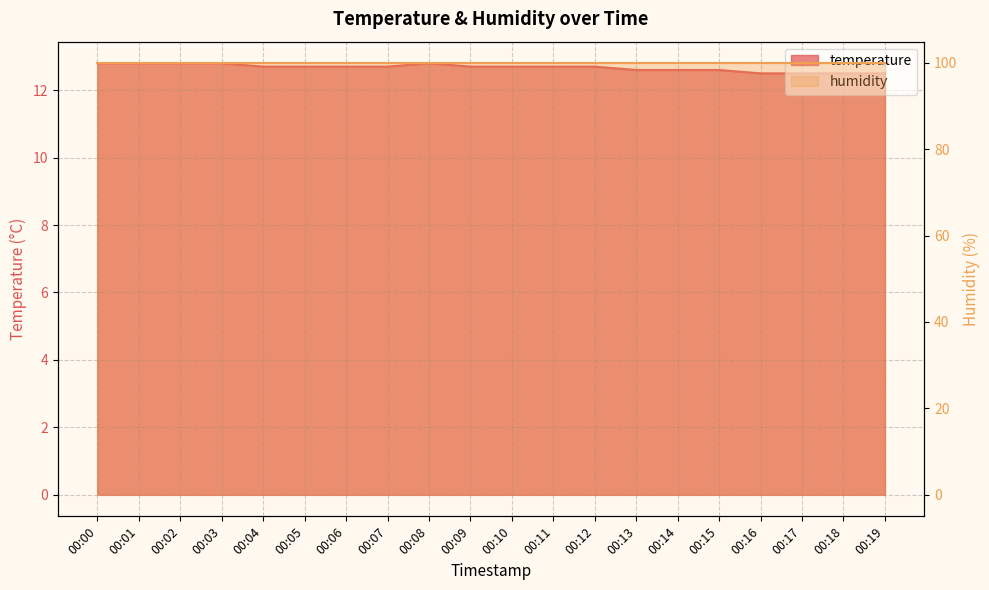

What is the maximum value shown in the chart?

12.8